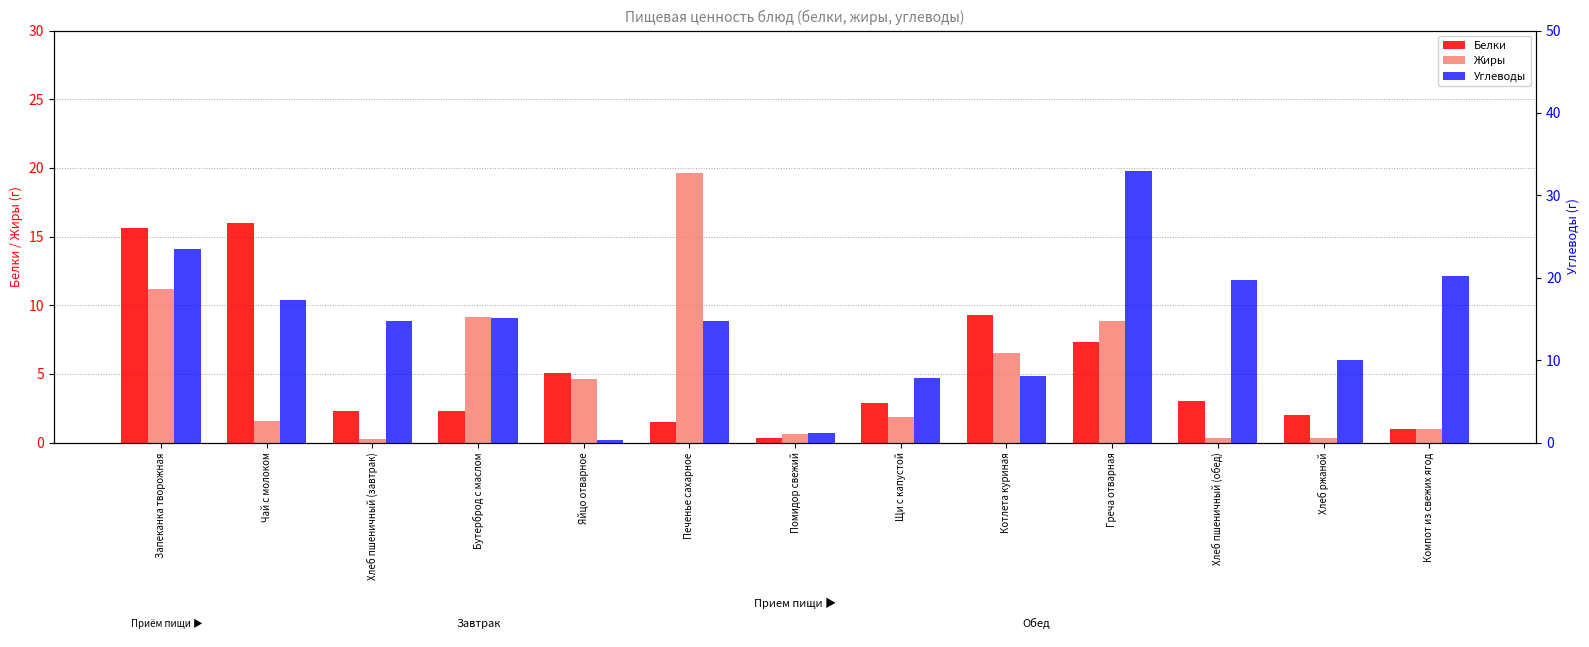

Which category has the highest value in the Жиры series?

Печенье сахарное